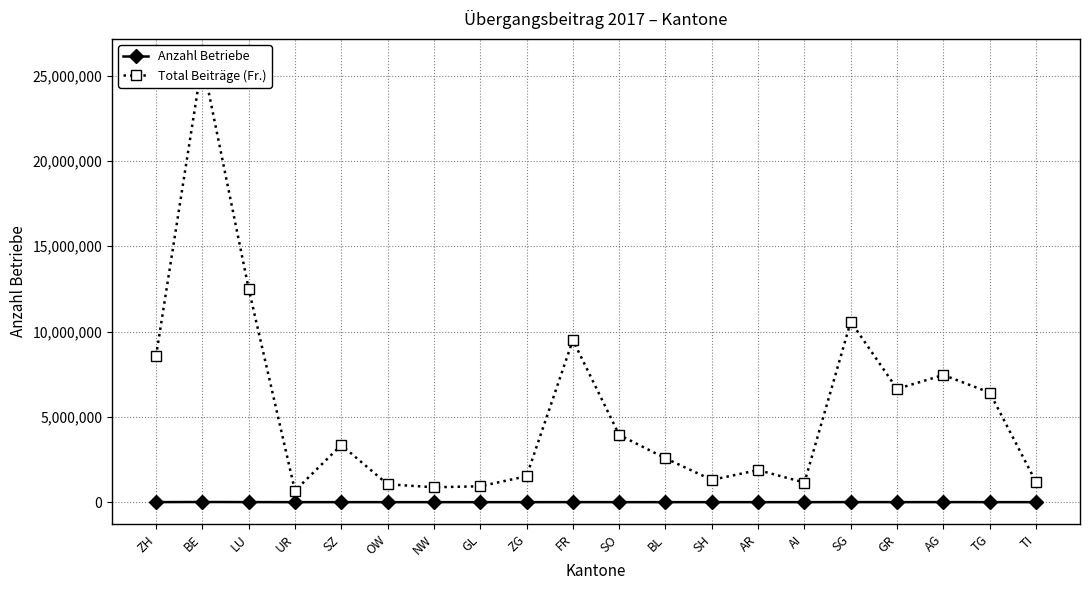

What is the label of the 12th point from the right?

ZG